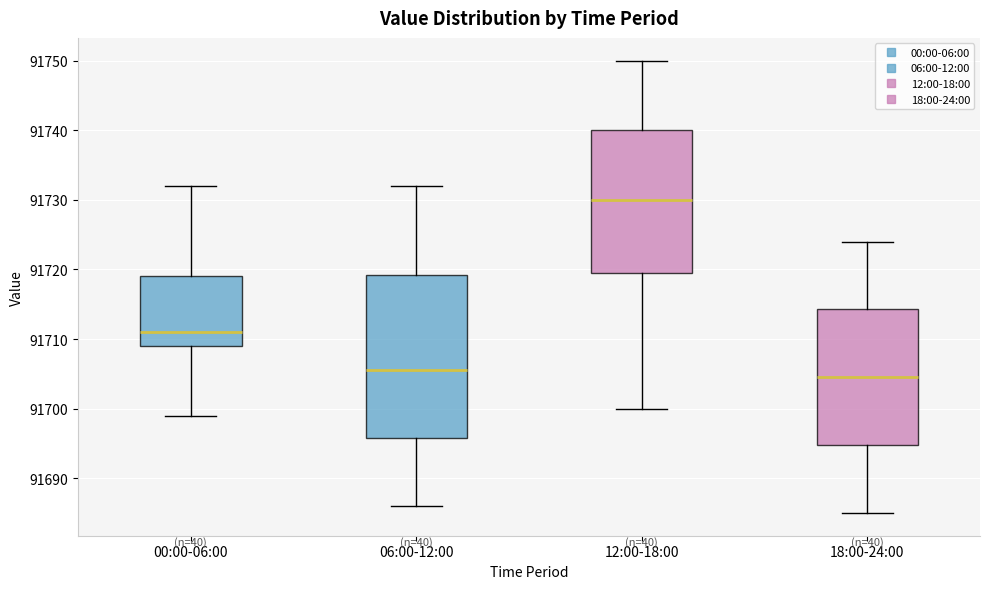

Which box is the tallest, from its lower edge to its upper edge?

06:00-12:00